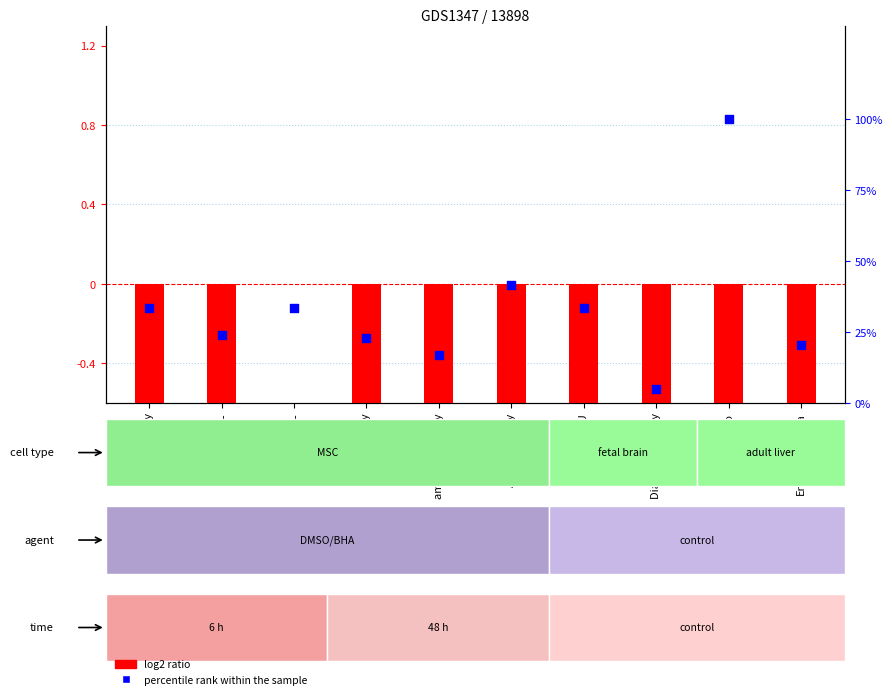

Is the value of percentile rank within the sample at 1st Energy greater than the value of log2 ratio at ActewAGL?

Yes